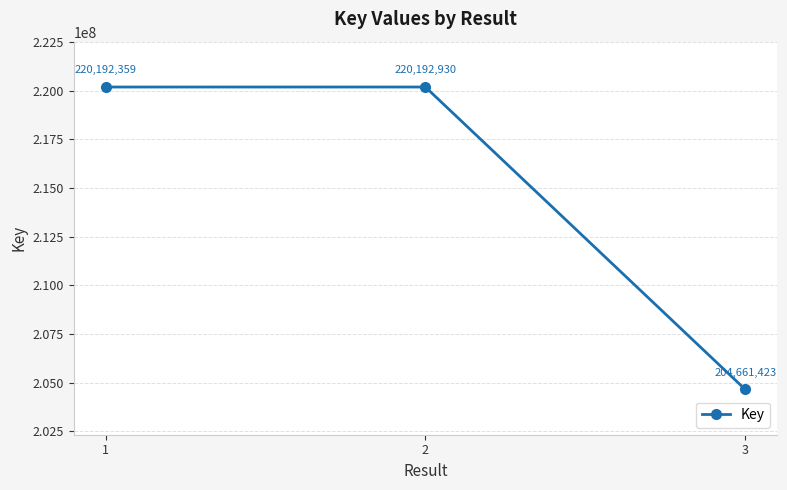

What is the value of the 3rd point from the left?

204661423